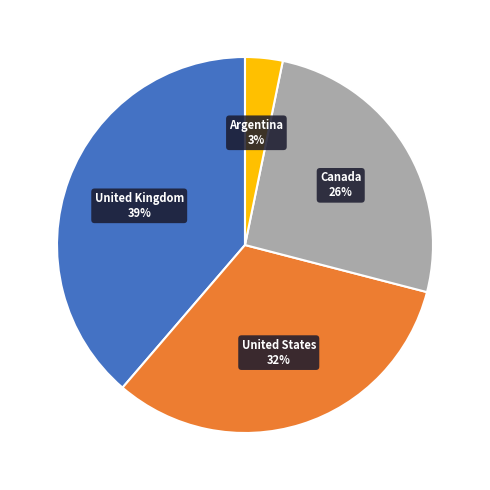

Does any single category account for the majority?

No